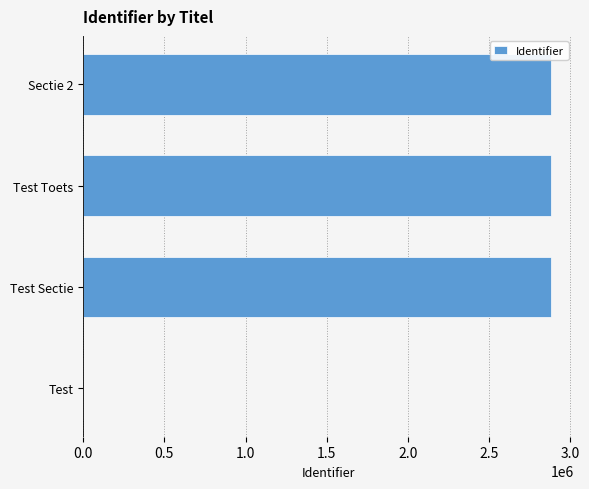

The value at Test is -1943324. True or false?

False